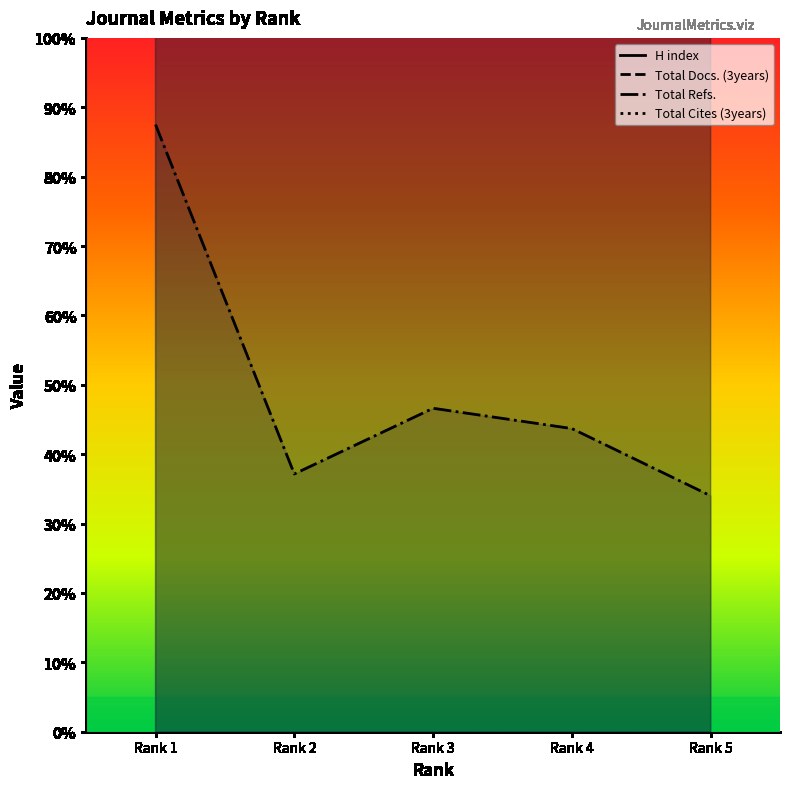

The value of Total Docs. (3years) at Rank 1 is 13289.8. True or false?

False